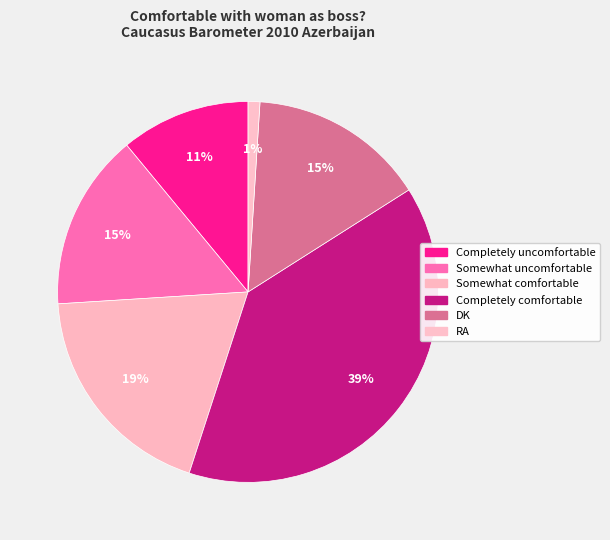

How many segments does this pie chart have?

6